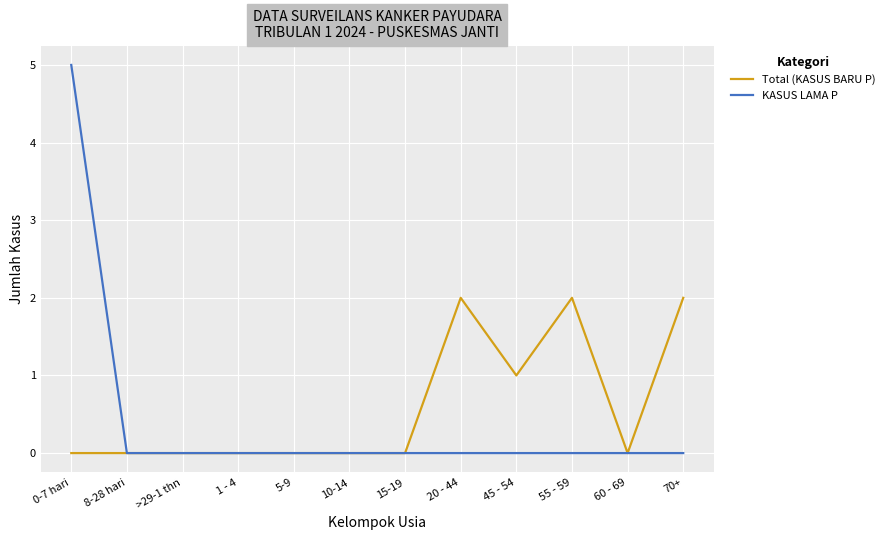

List the series in order of their peak value, highest first.

KASUS LAMA P, Total (KASUS BARU P)